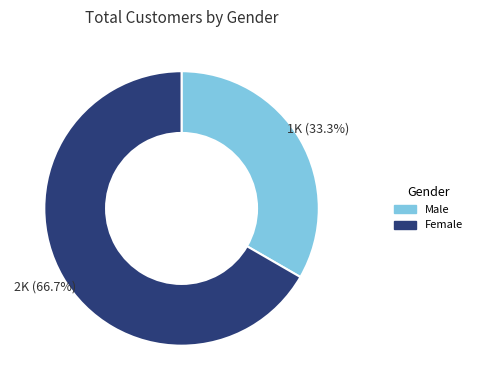

How many segments does this pie chart have?

2